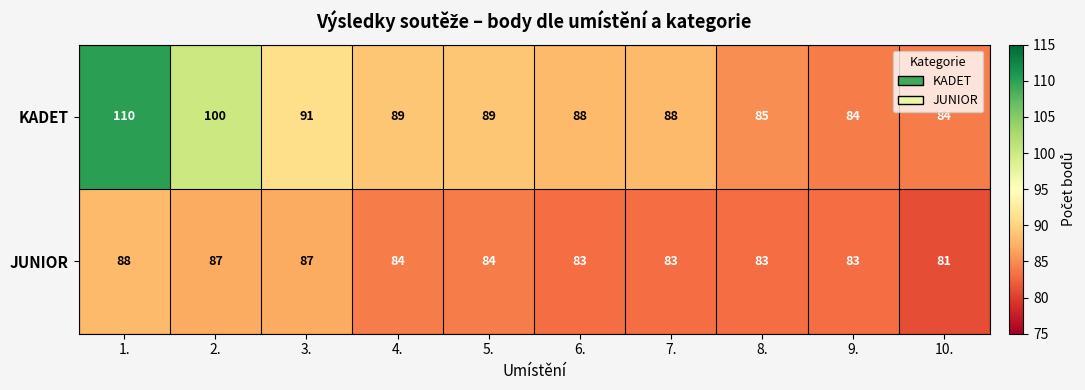

Is it true that JUNIOR equals 151 at 4.?

False